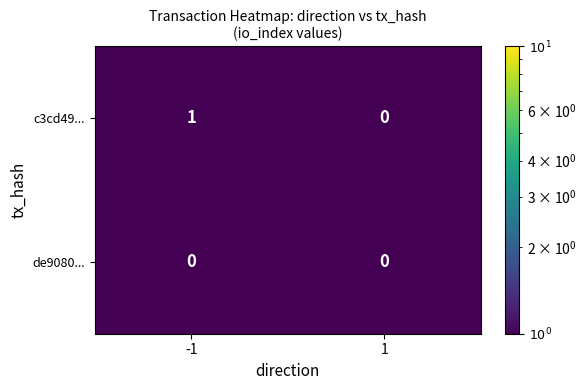

What is the maximum value shown in the chart?

1